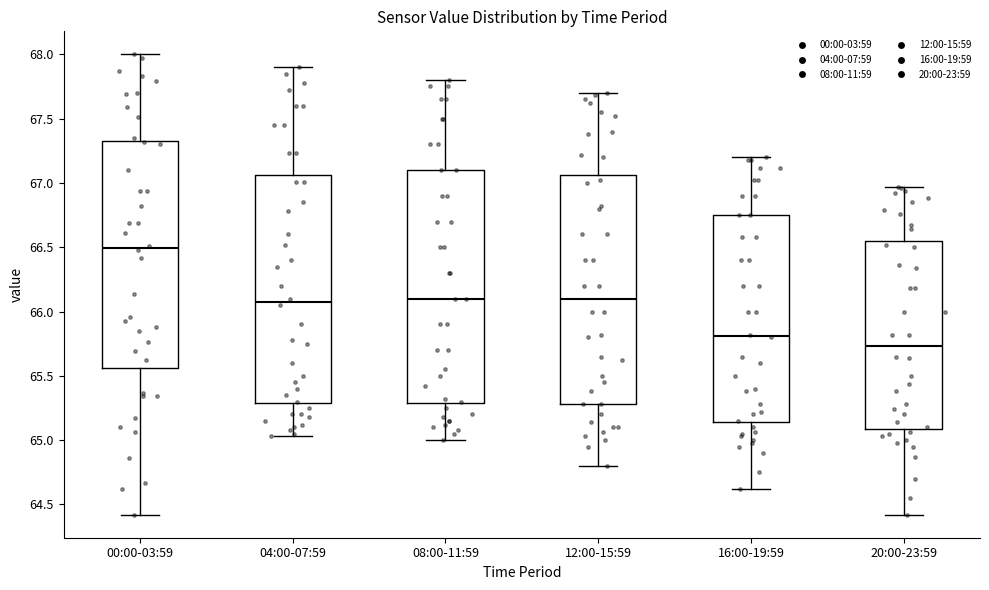

Where is the lower edge of the box for 00:00-03:59 on the y-axis? The values are not printed on the chart, so give them approximately, as read against the axis.

65.55